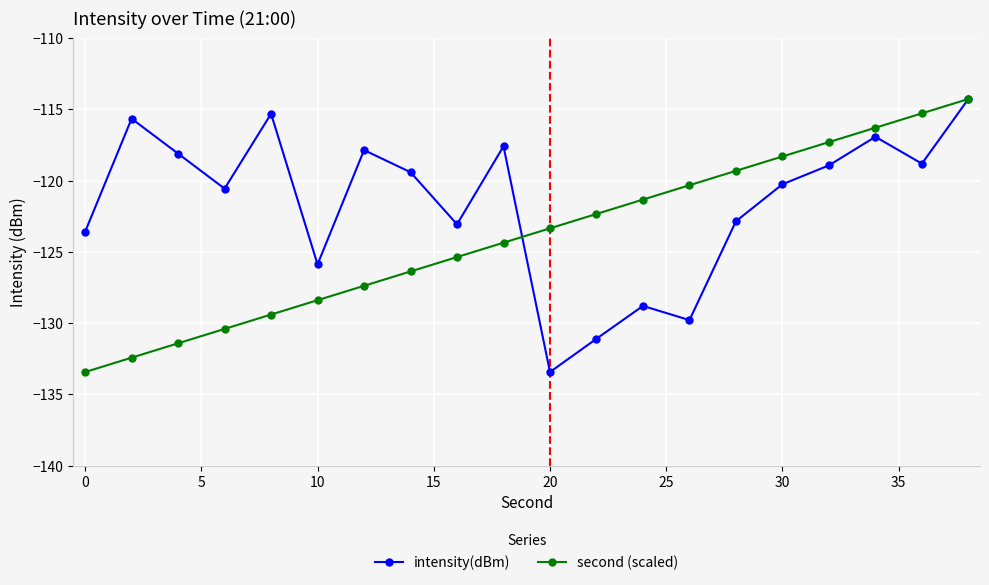

Is this an area chart (filled region under the line)?

No